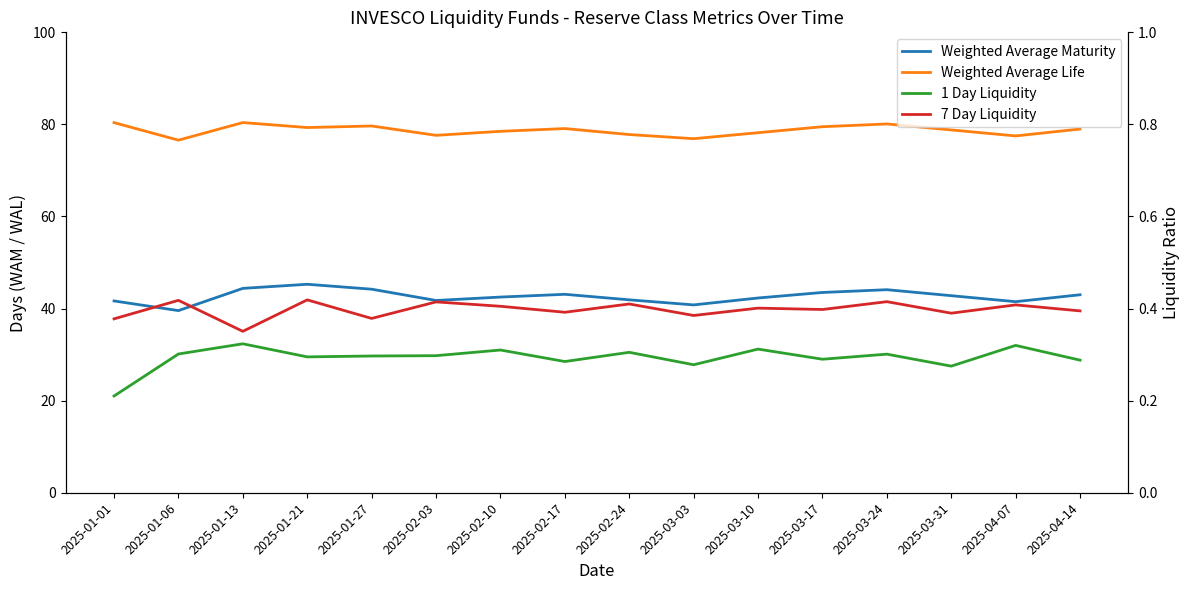

Is the value of 7 Day Liquidity at 2025-03-31 greater than the value of 1 Day Liquidity at 2025-02-17?

Yes